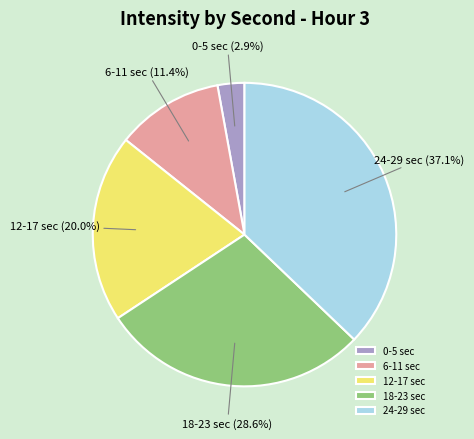

Combined, what portion of the pie is 18-23 sec and 6-11 sec?

40.0%